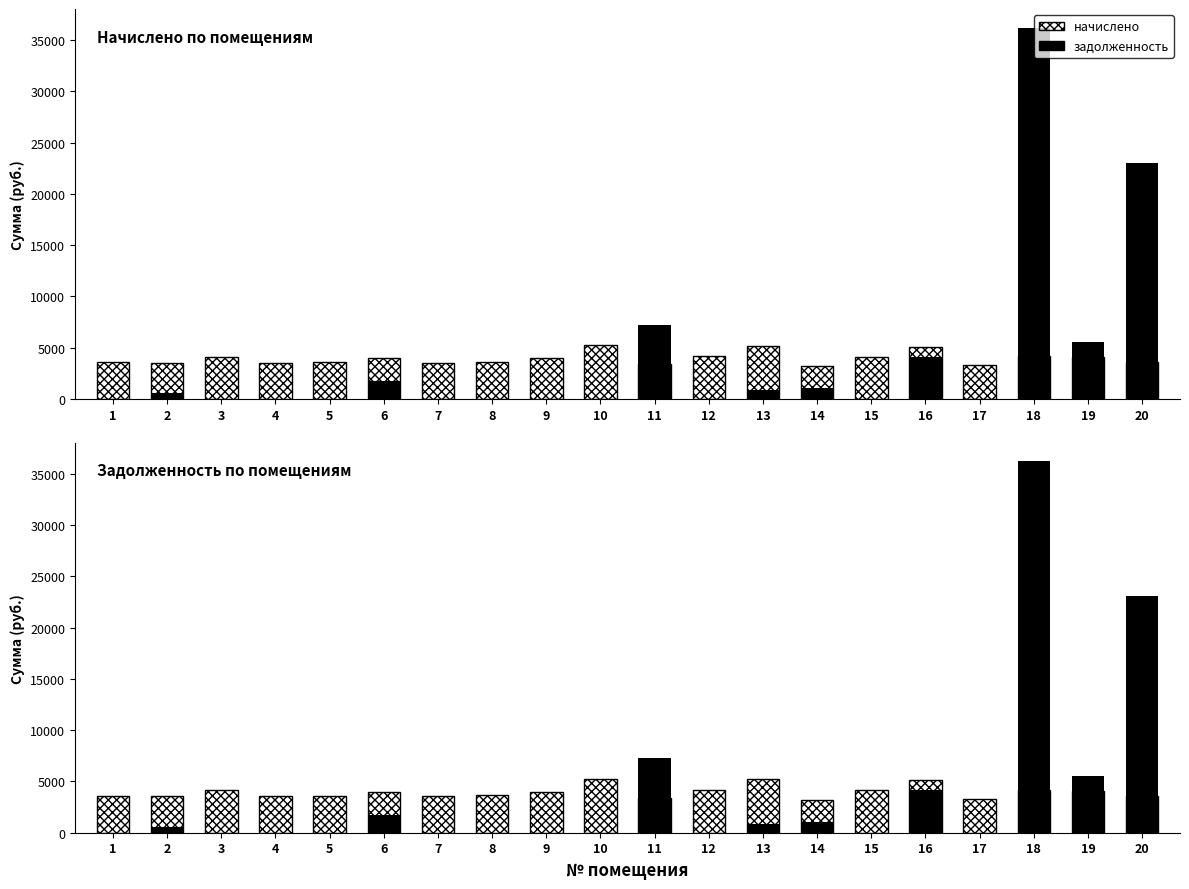

Which category has the highest value in the задолженность series?

18